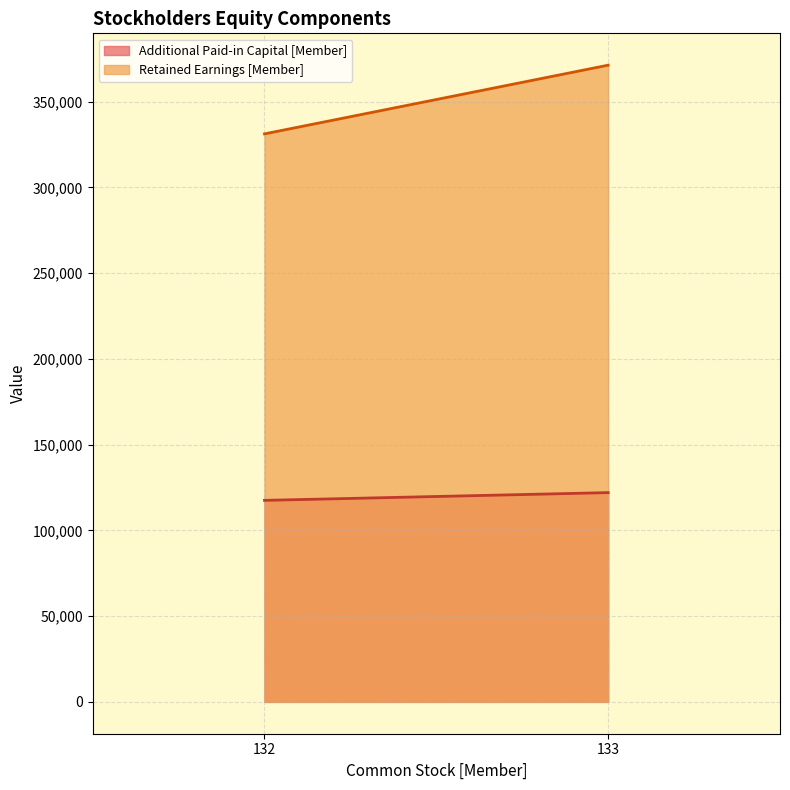

What are all the series names shown in the legend?

Additional Paid-in Capital [Member], Retained Earnings [Member]